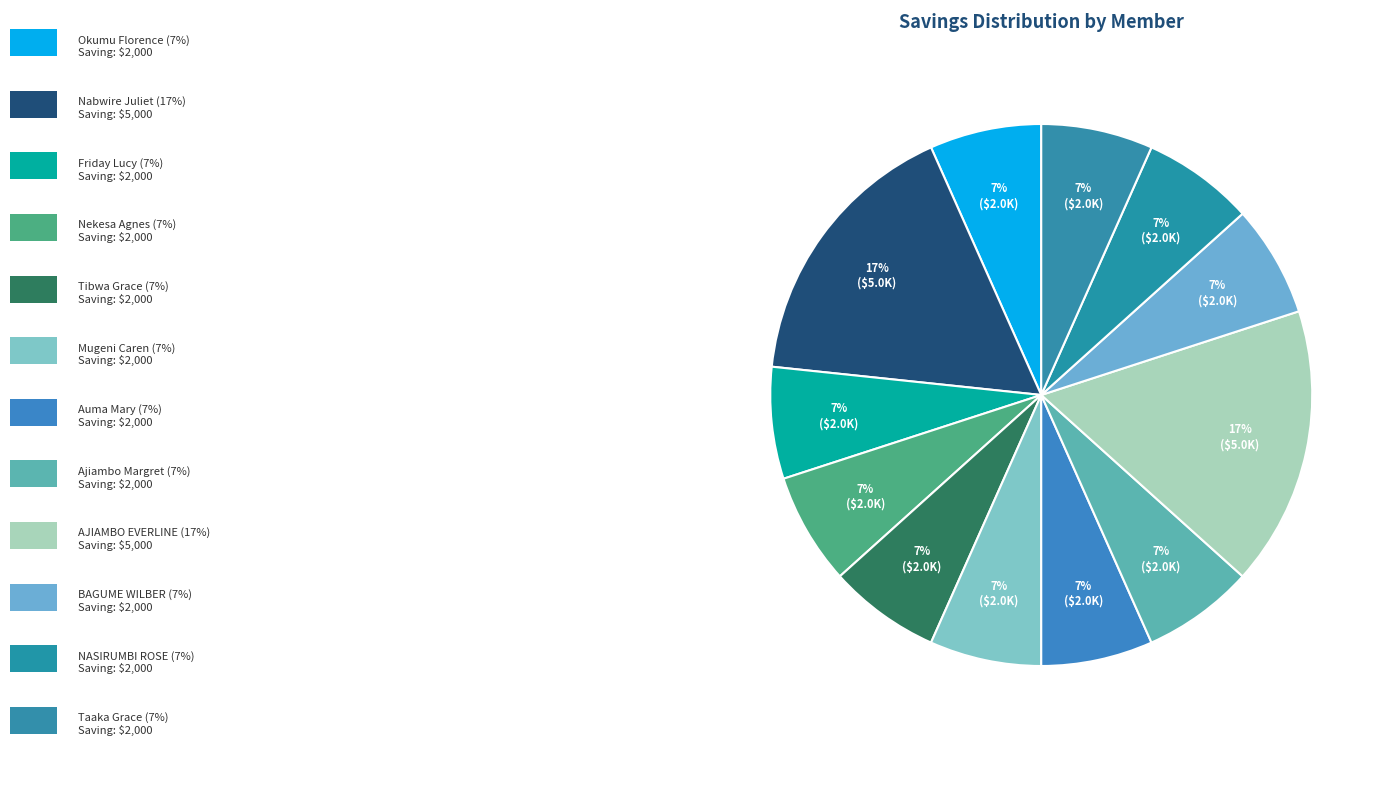

Count the number of slices in the pie.

12